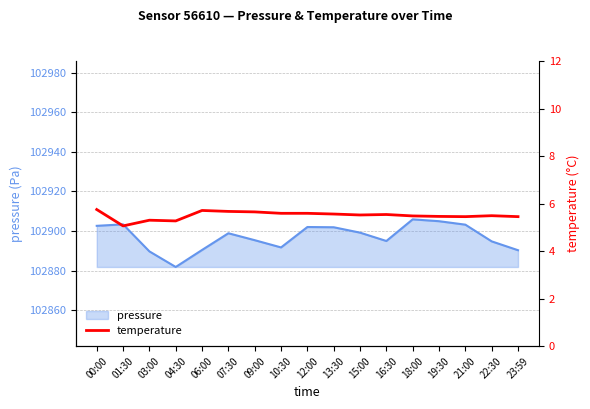

Reading left to right, list all the values displayed in this chart.

00:00=5.8	01:30=5.1	03:00=5.3	04:30=5.3	06:00=5.7	07:30=5.7	09:00=5.7	10:30=5.6	12:00=5.6	13:30=5.6	15:00=5.5	16:30=5.5	18:00=5.5	19:30=5.5	21:00=5.5	22:30=5.5	23:59=5.5